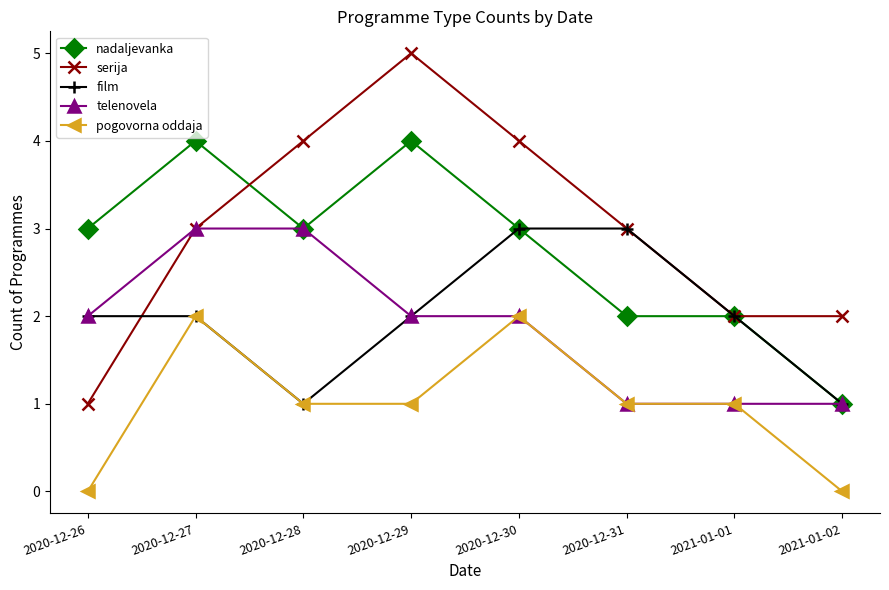

Where is the first local maximum for pogovorna oddaja?

2020-12-27